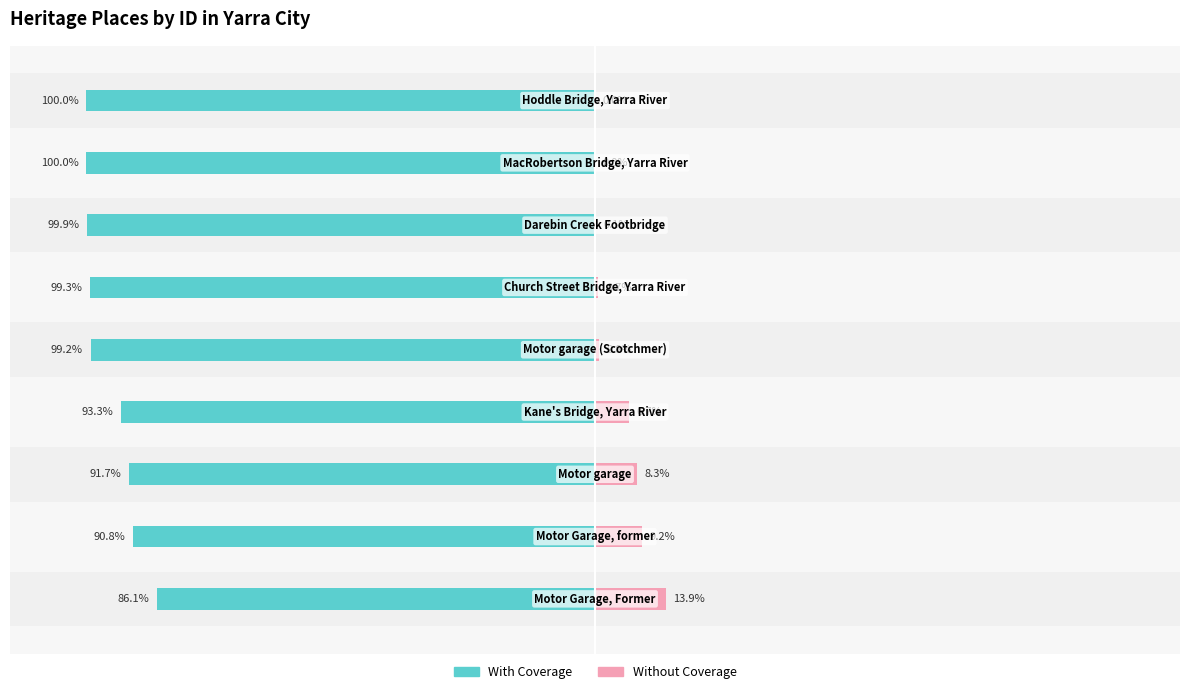

How many bars are there in each group?

2